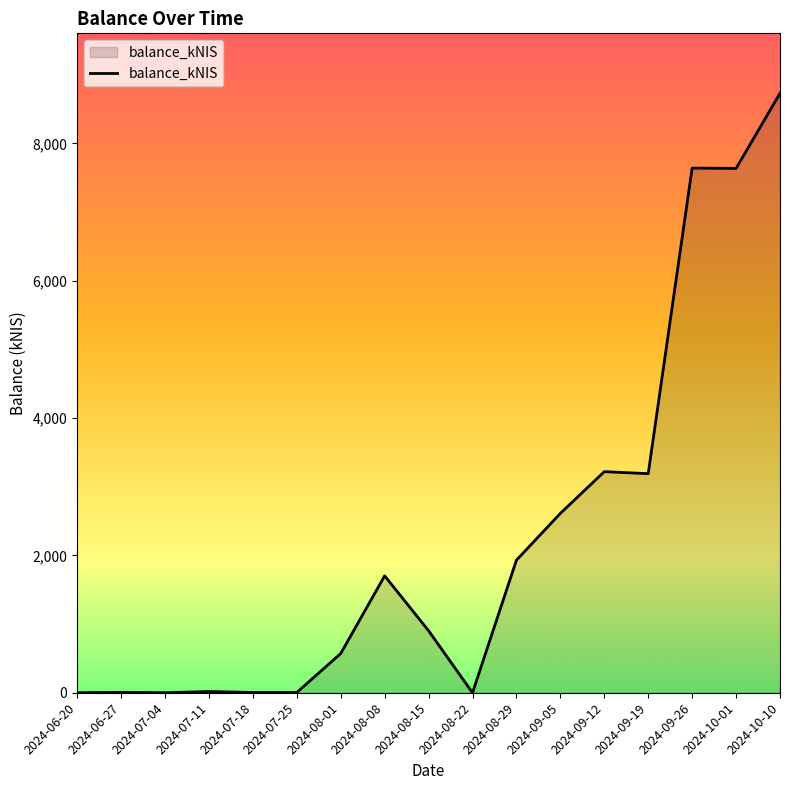

True or false: there are more than 2 points higher than both neighbors.

True